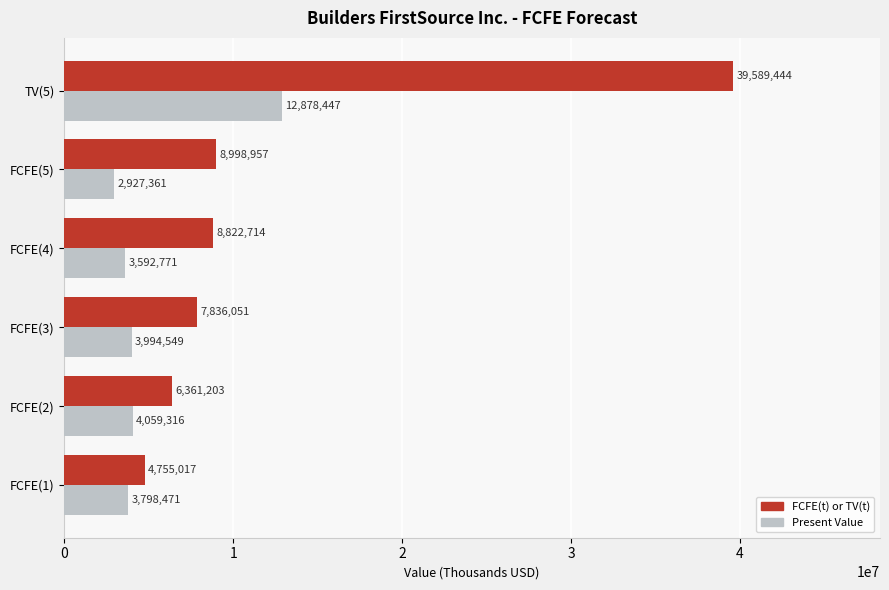

The FCFE(t) or TV(t) series shows 6769228 at FCFE(1). True or false?

False